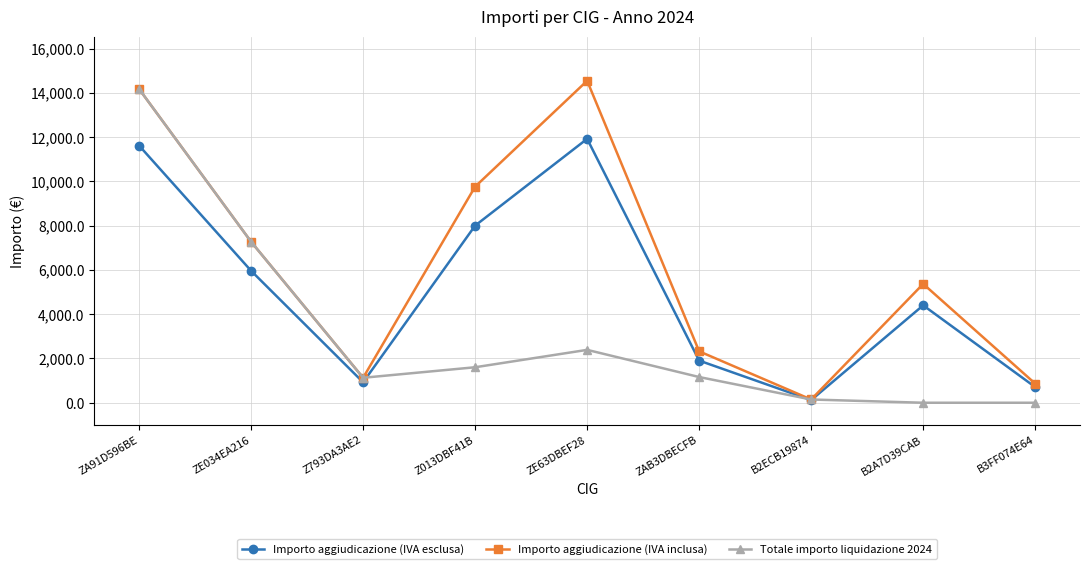

What is the spread (max minus min) of values at B2A7D39CAB?

5368.0